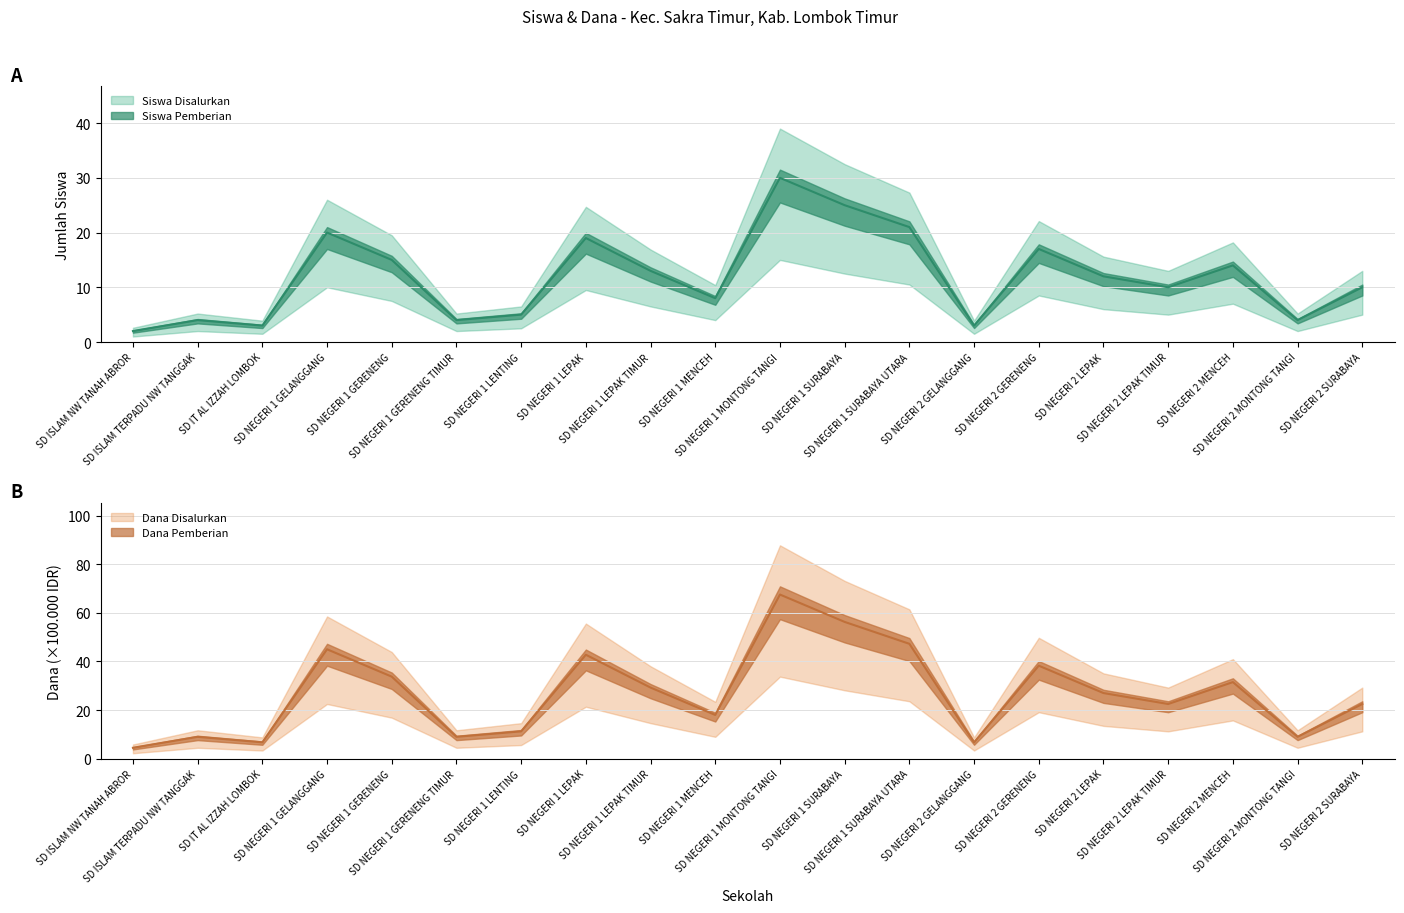

In Siswa Disalurkan, how many points are higher than both neighbors (excluding endpoints)?

6